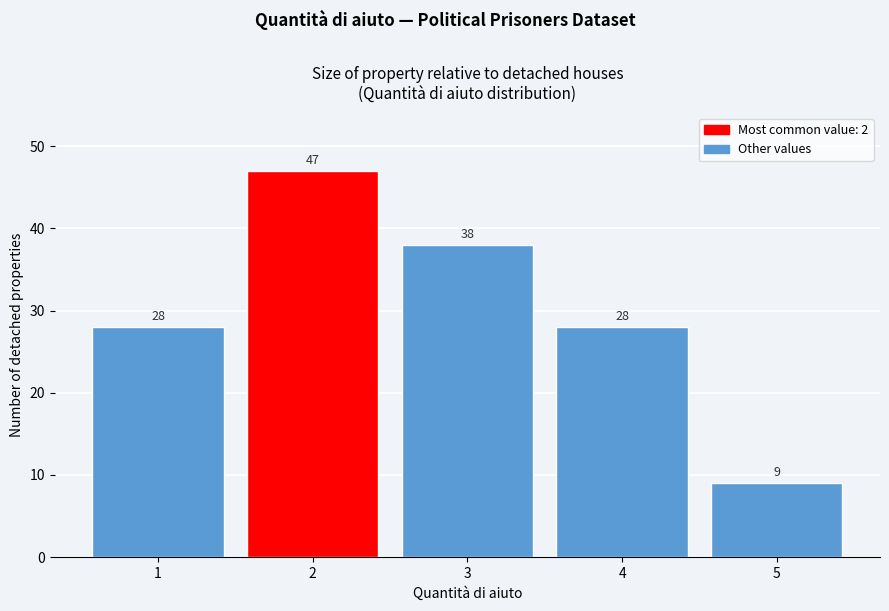

Reading left to right, what are all the values shown in this chart?

1=28	2=47	3=38	4=28	5=9